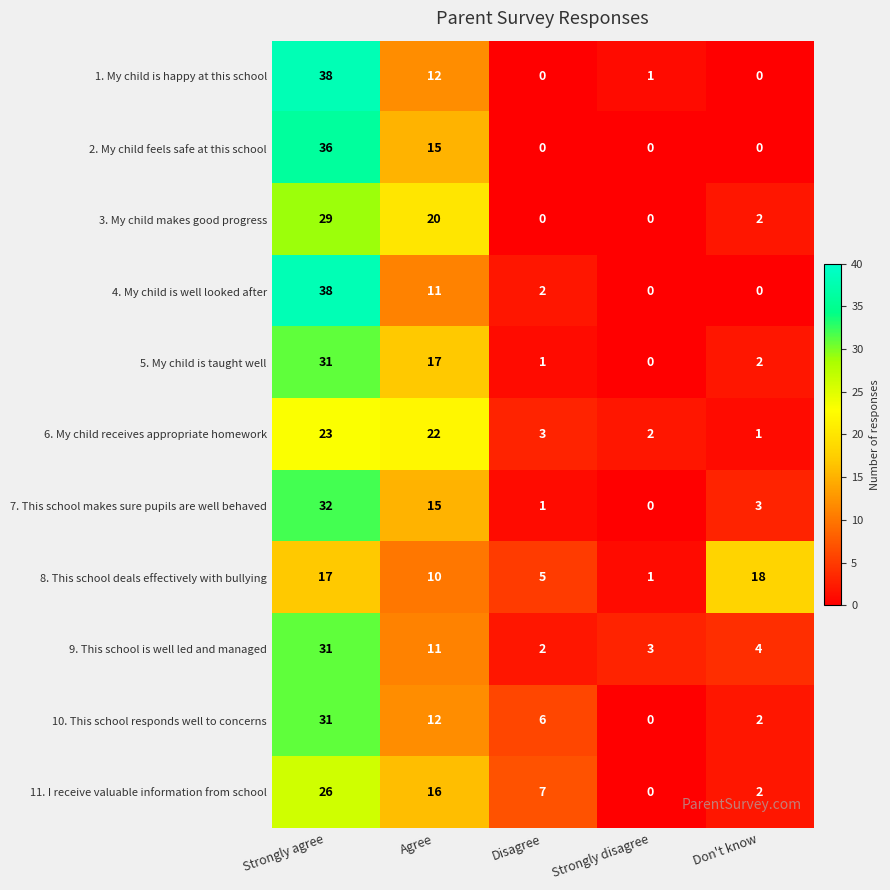

How many categories are shown in the chart?

5